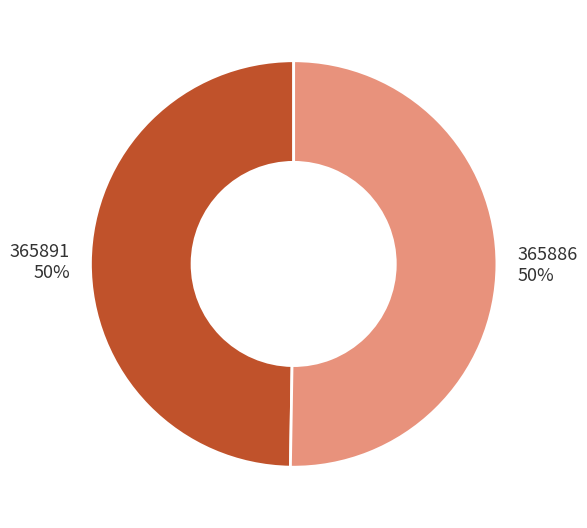

How many slices are in this pie chart?

2